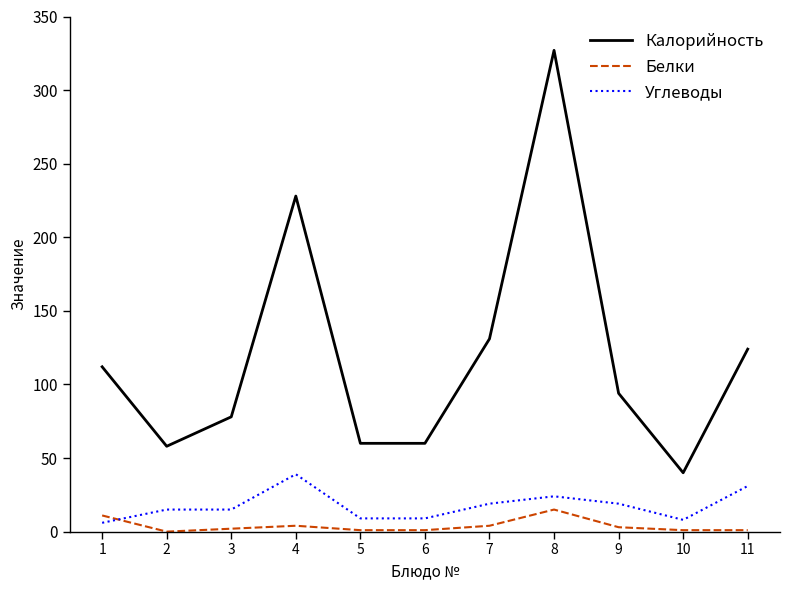

What is the maximum value for Белки?

15